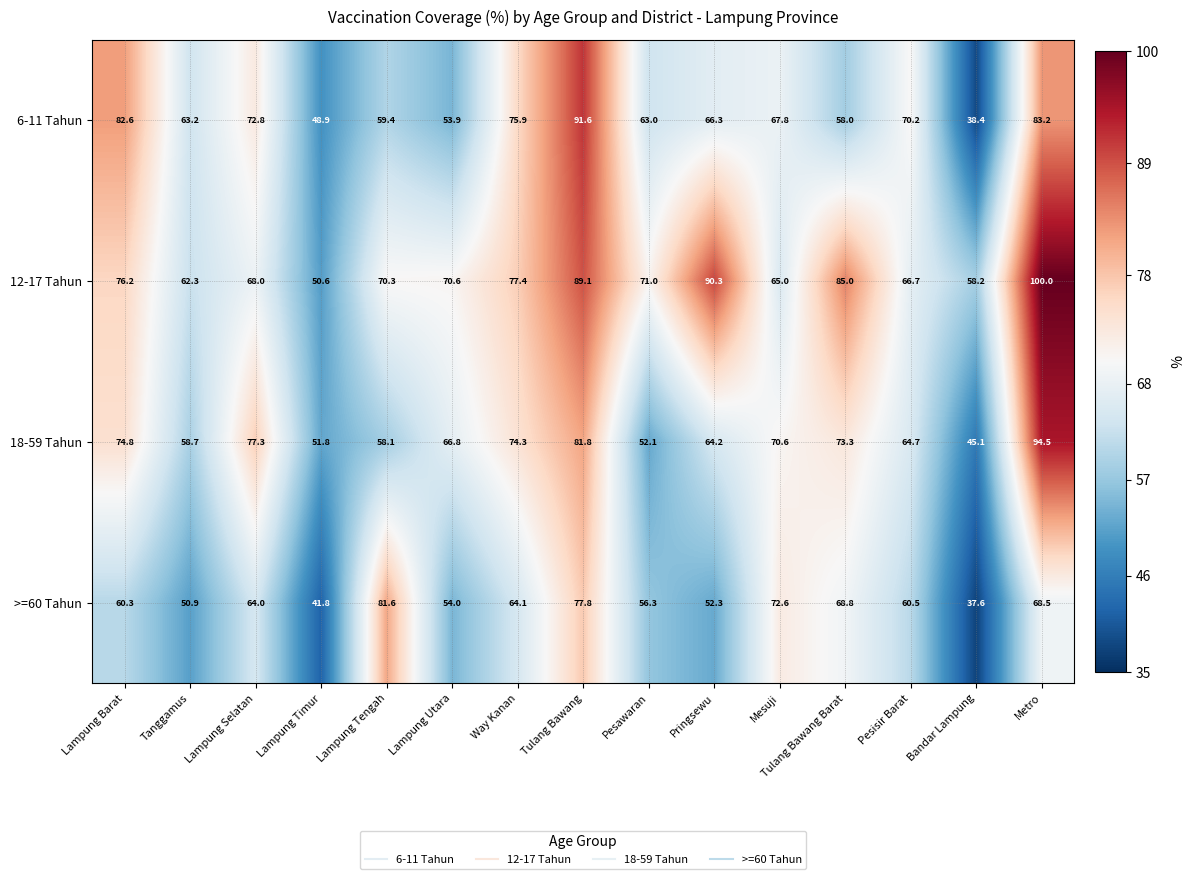

What is the spread (max minus min) of values at Lampung Selatan?

13.3